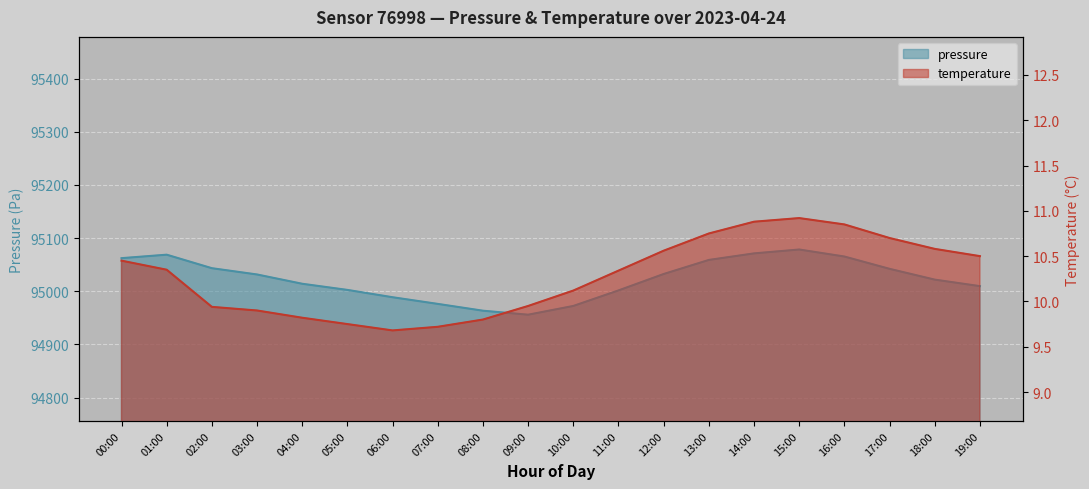

Rank the series by their maximum value, from lowest to highest.

temperature, pressure